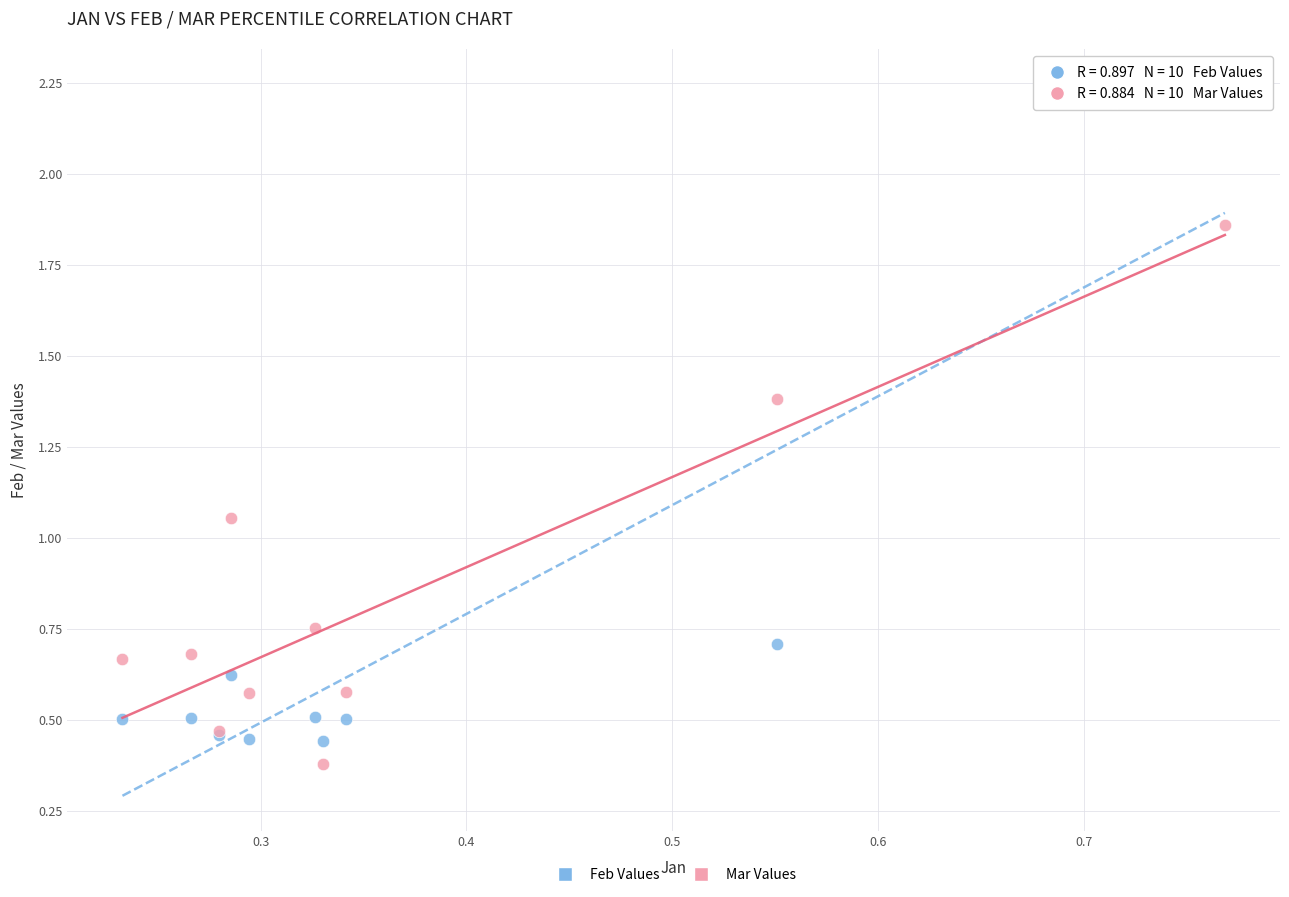

Which series has the widest spread of Y values?

Feb Values